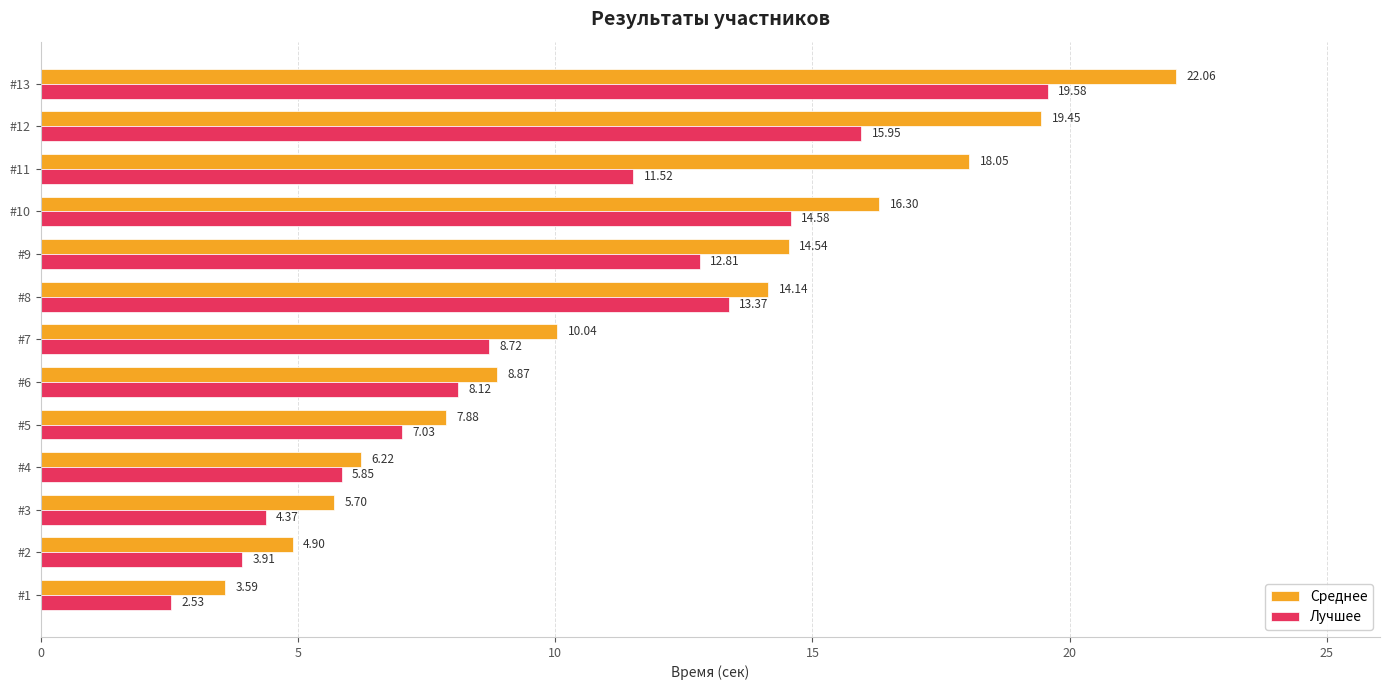

Is the value of Лучшее at #10 greater than the value of Среднее at #3?

Yes